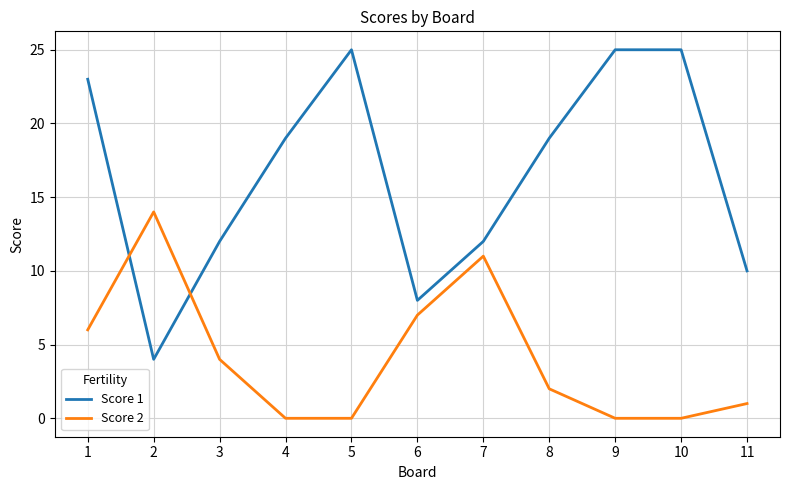

Where do Score 2 and Score 1 first cross each other?

1 and 2